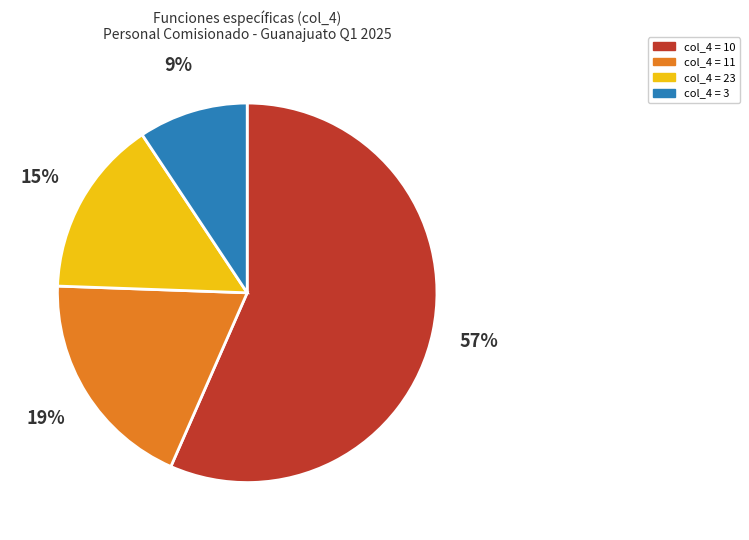

Which slice is the largest?

col_4 = 10